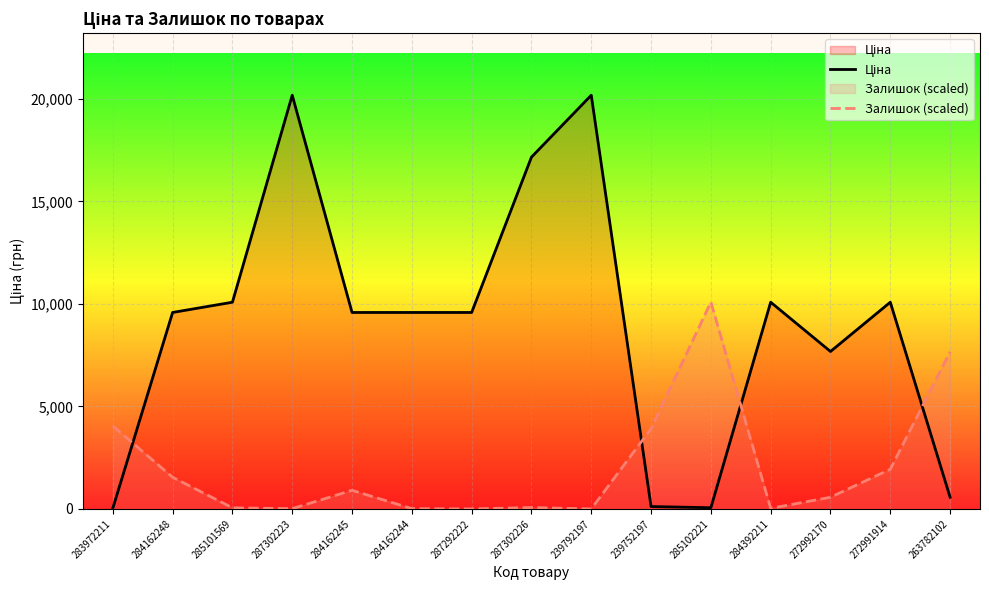

Between 239752197 and 272992170, which series saw the biggest shift?

Ціна